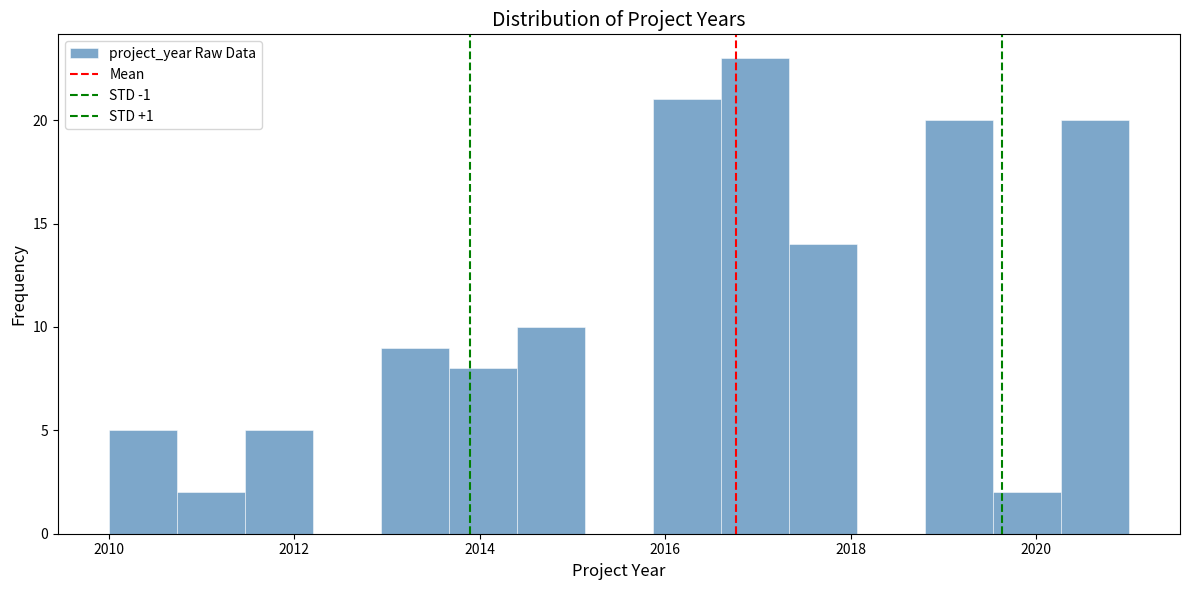

Read against the x-axis, roughly where is the centre of the tallest bar?

2017.0